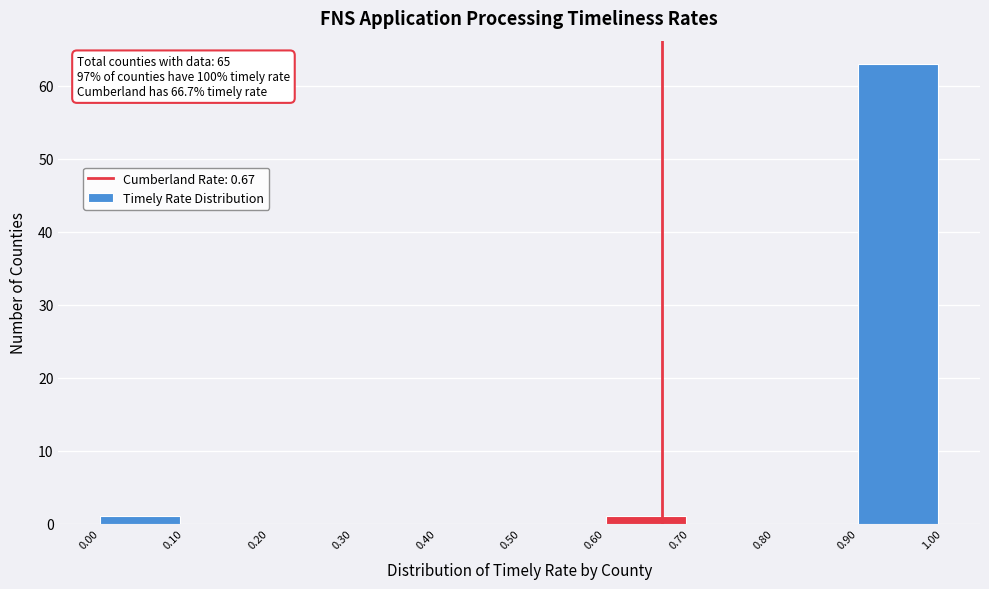

Which range on the x-axis has the tallest bar?

0.90 to 1.00